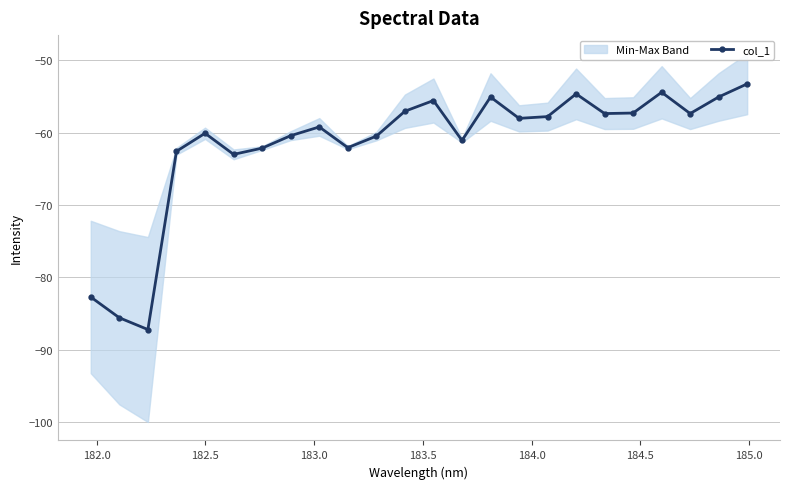

What is the value of the col_1 point at the 3rd from the left?

-87.2